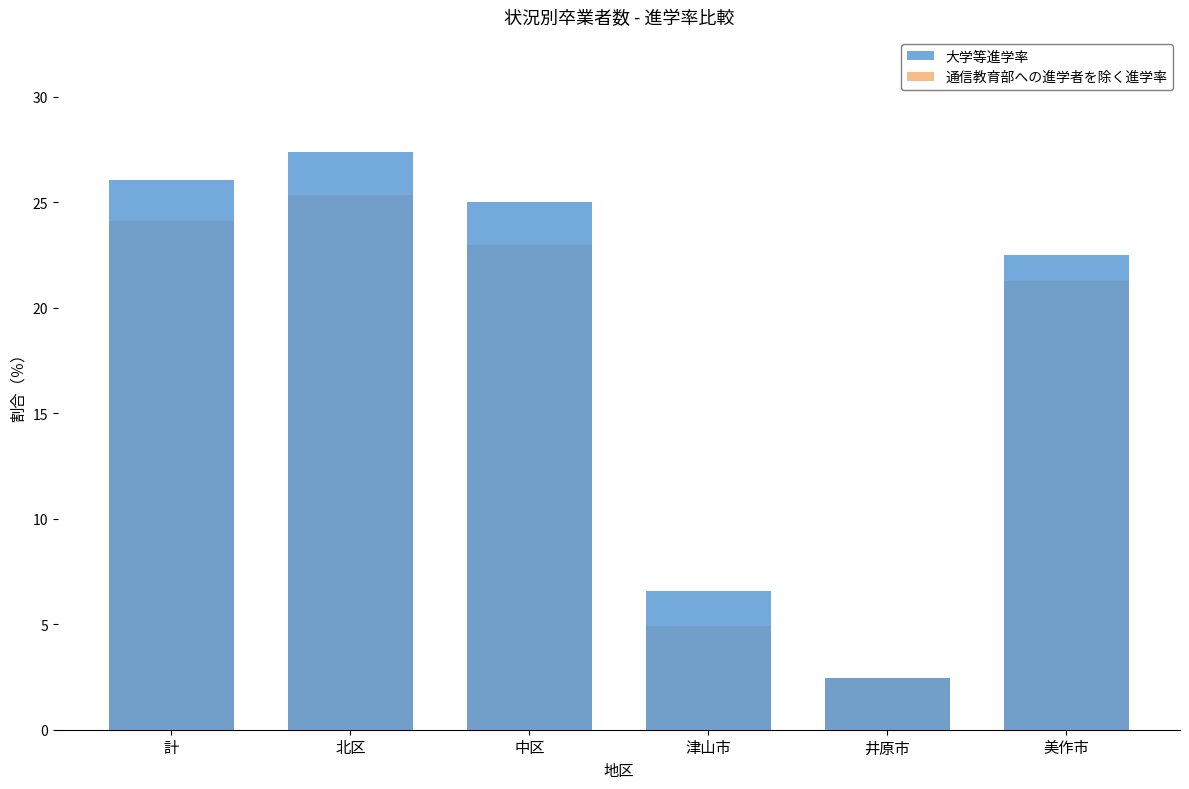

What is the spread (max minus min) of values at 津山市?

1.6